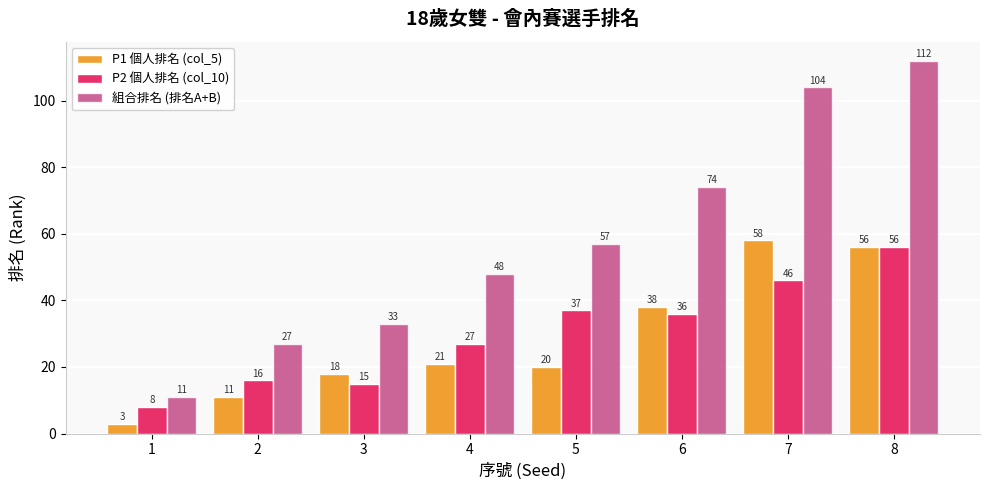

Rank the series at 6 from lowest to highest value.

P2 個人排名 (col_10), P1 個人排名 (col_5), 組合排名 (排名A+B)